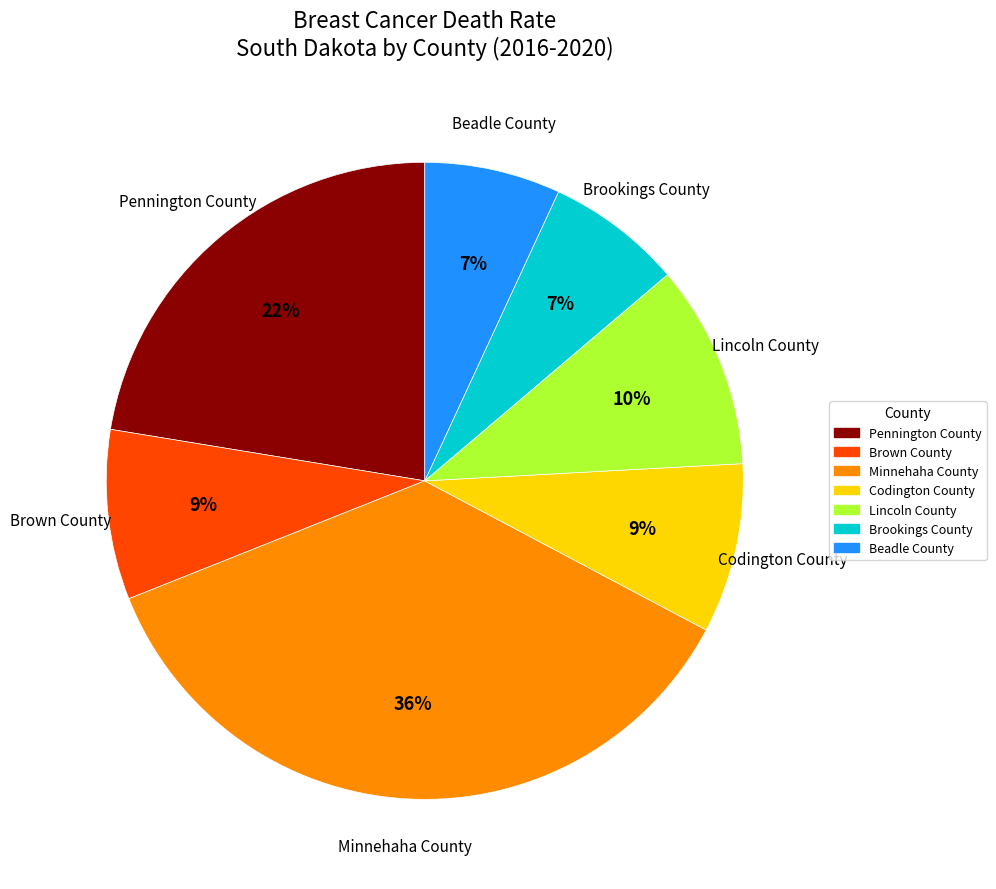

Combined, do Minnehaha County and Brown County account for over 50%?

No